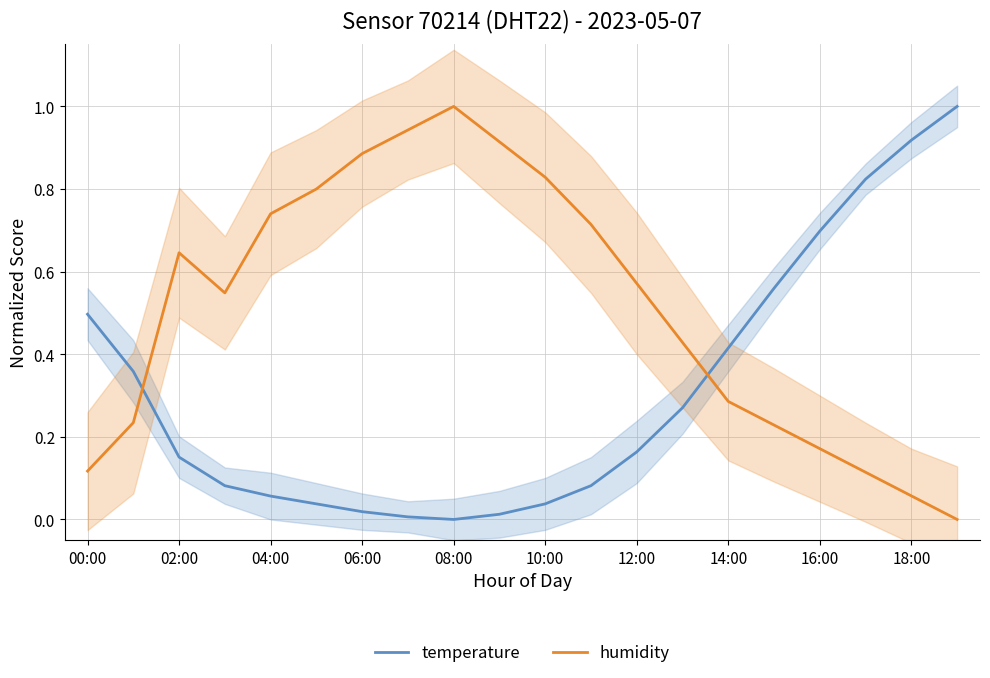

How many series are shown in this chart?

2